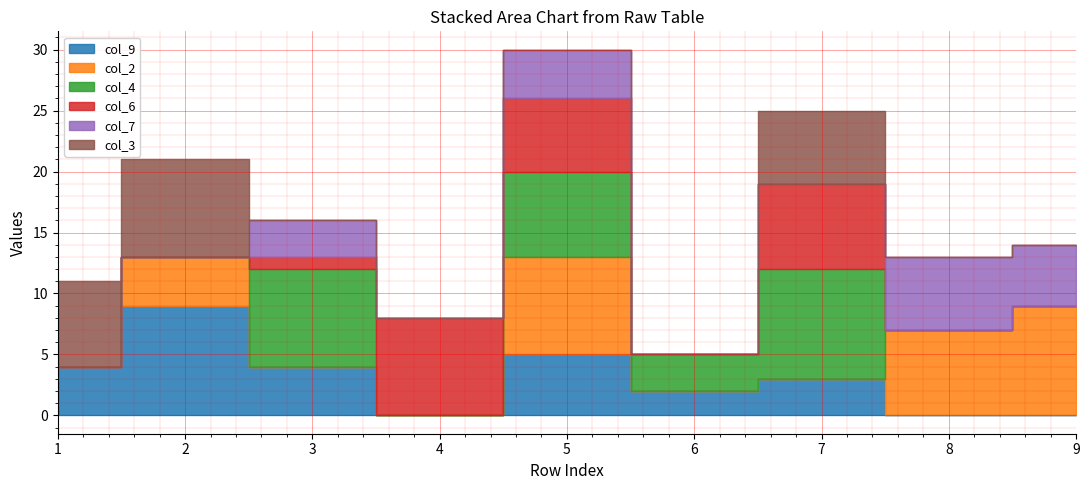

Where is col_7 nearest to the value 3?

3